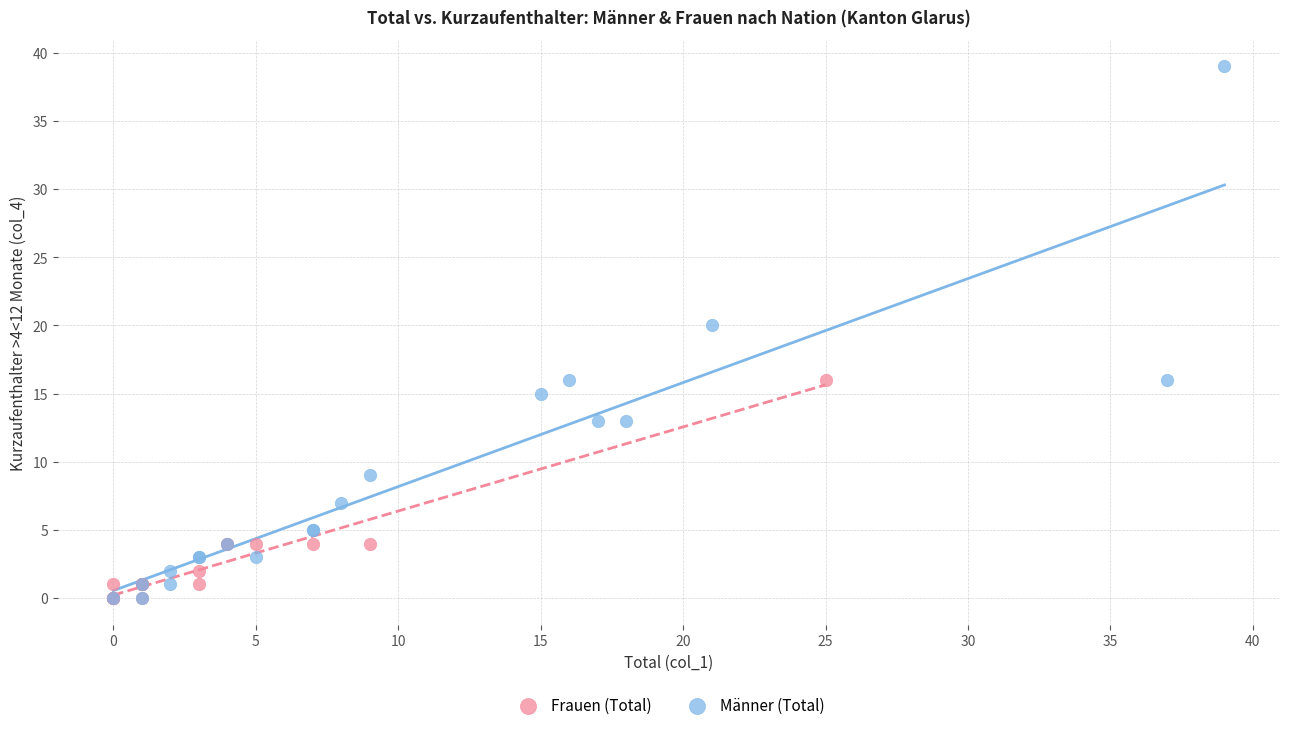

Which series has the largest Y range (max minus min)?

Männer (Total)